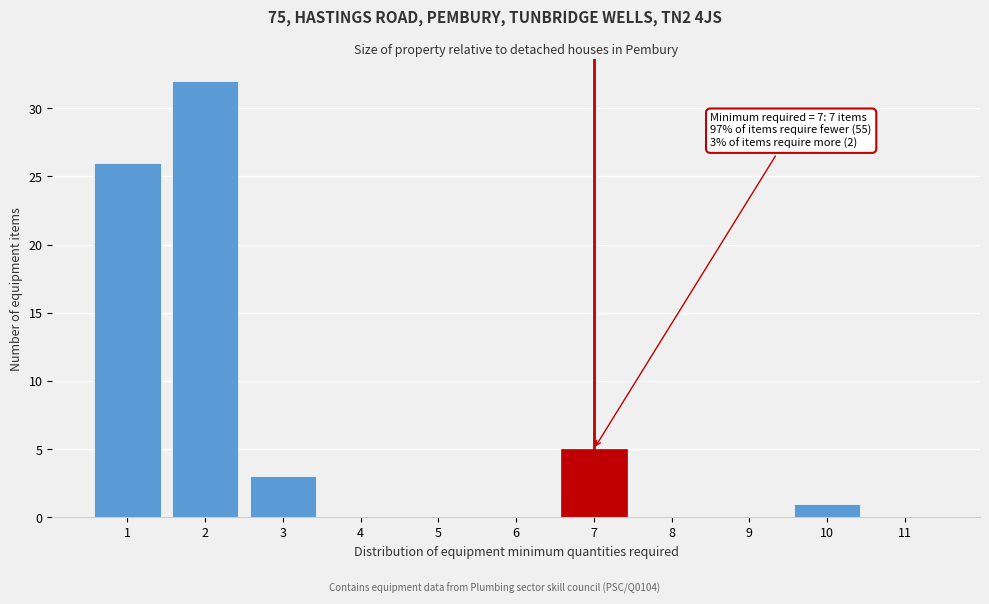

Reading left to right, list all the values displayed in this chart.

1=26	2=32	3=3	4=0	5=0	6=0	7=5	8=0	9=0	10=1	11=0